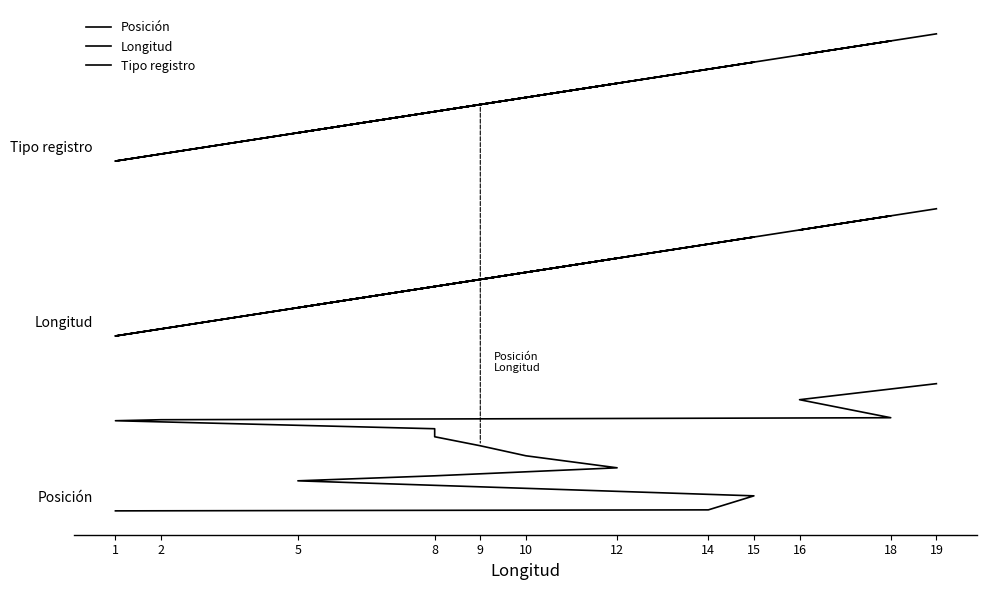

What is the label of the 15th point from the left?

19